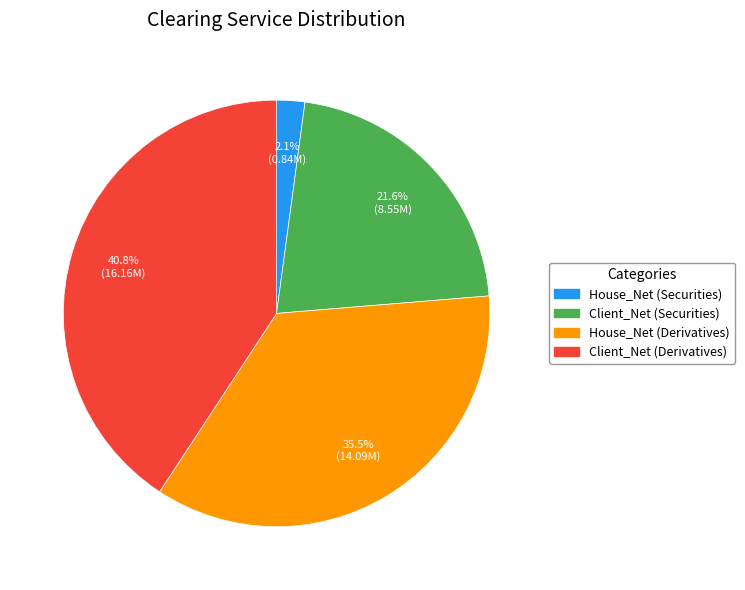

What percentage is the Client_Net (Derivatives) slice, to the nearest percent?

41%